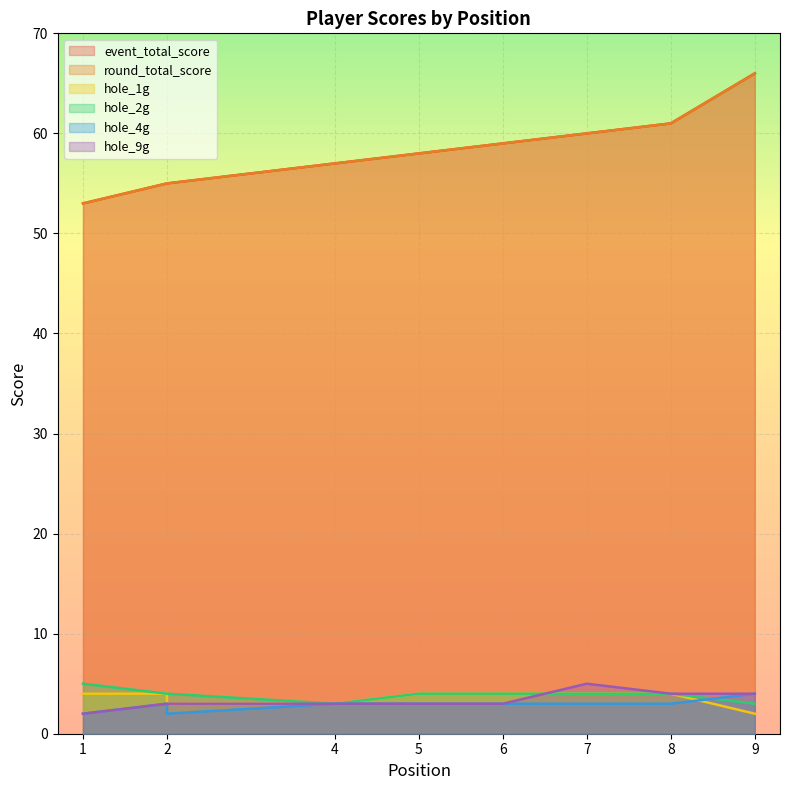

What are all the series names shown in the legend?

event_total_score, round_total_score, hole_1g, hole_2g, hole_4g, hole_9g